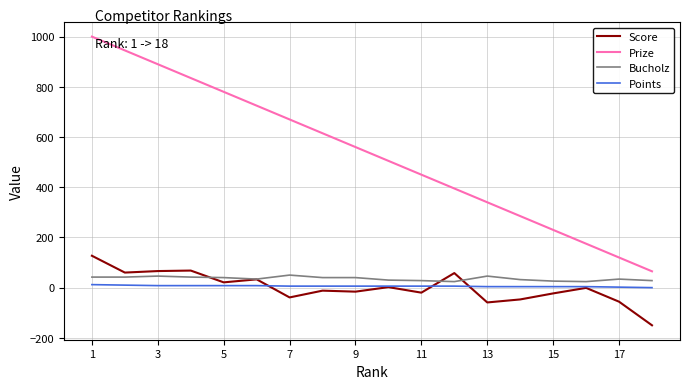

What is the minimum value shown in the chart?

-150